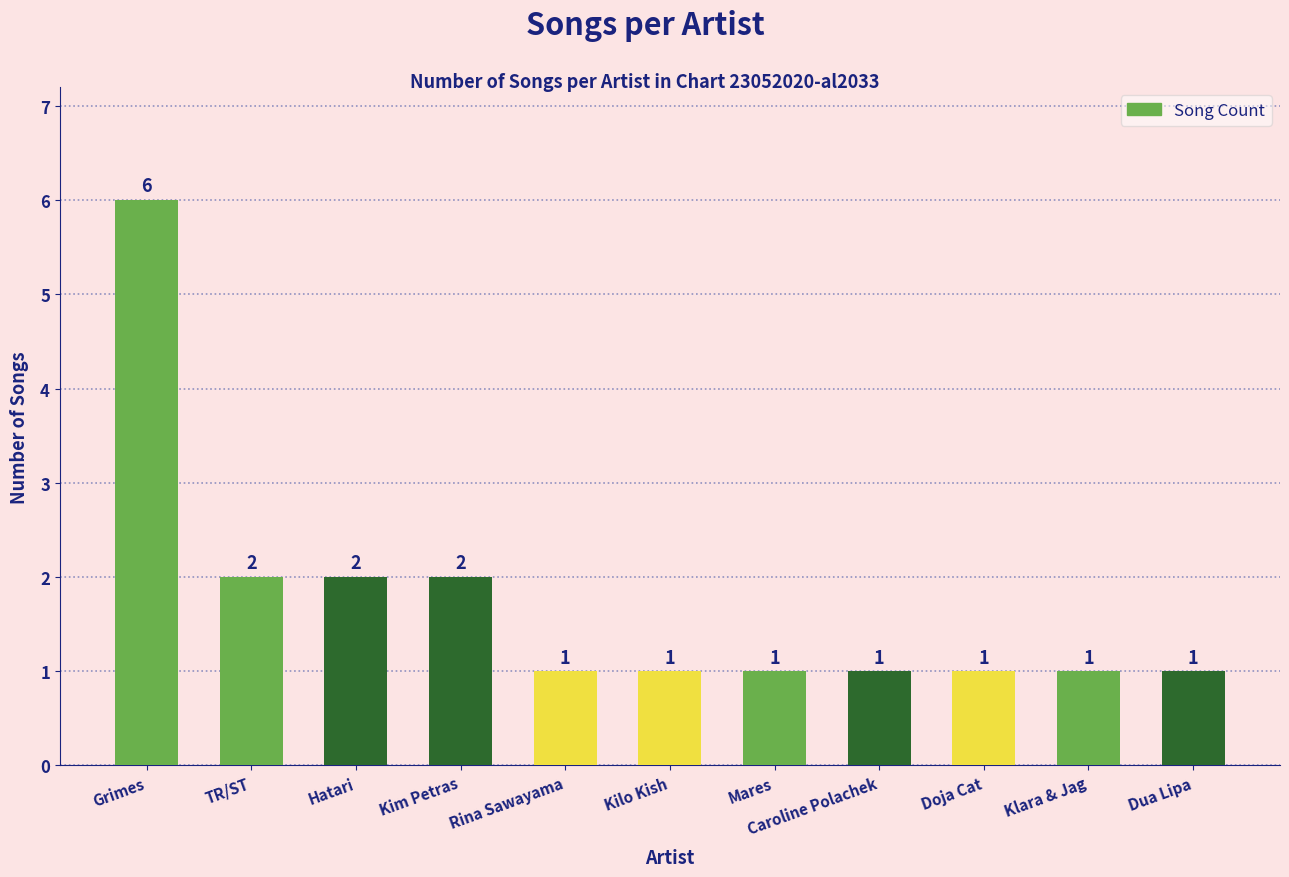

Are the bars grouped side by side (vs. stacked)?

No